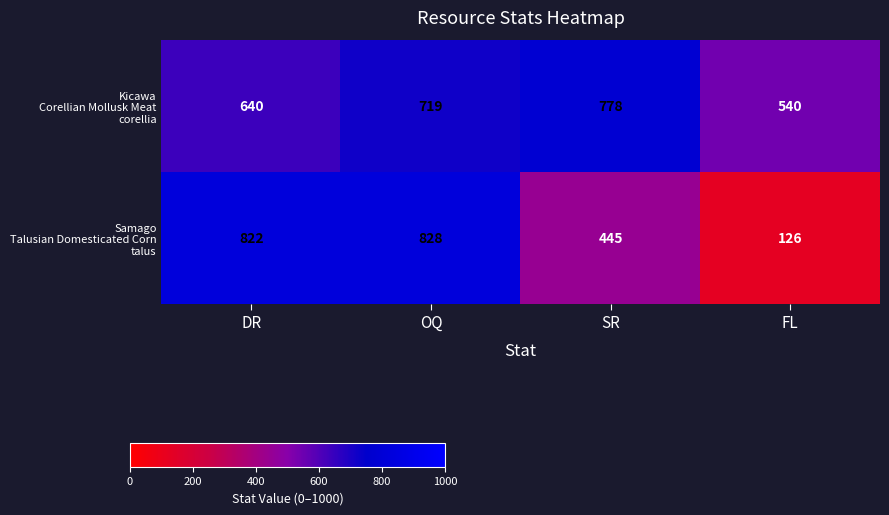

What is the spread (max minus min) of values at FL?

414